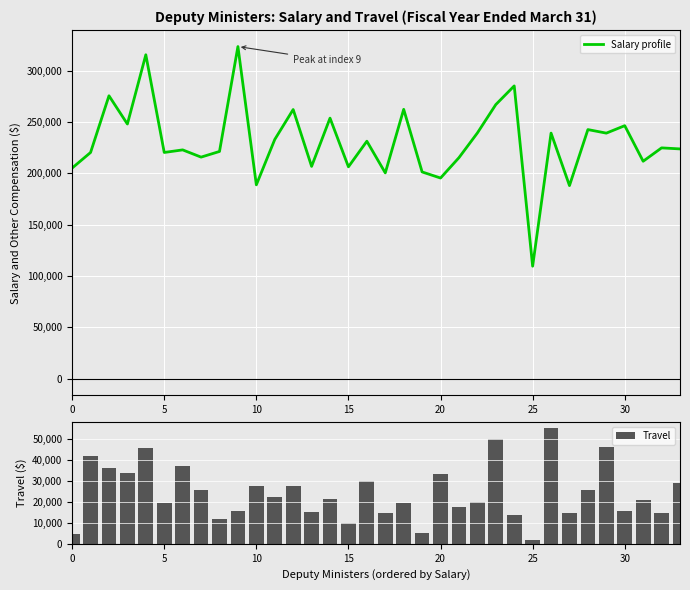

What is the highest value of the Salary profile series?

323416